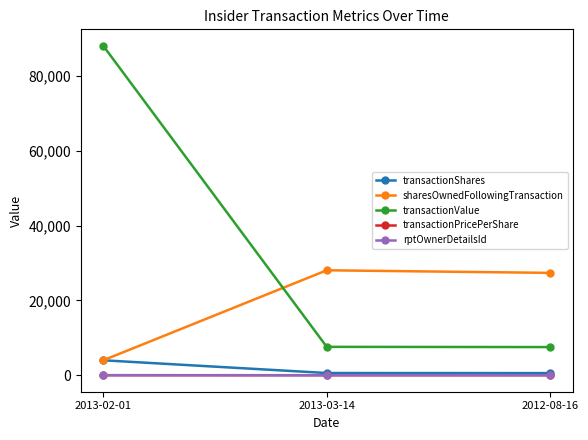

How many series are shown in this chart?

5